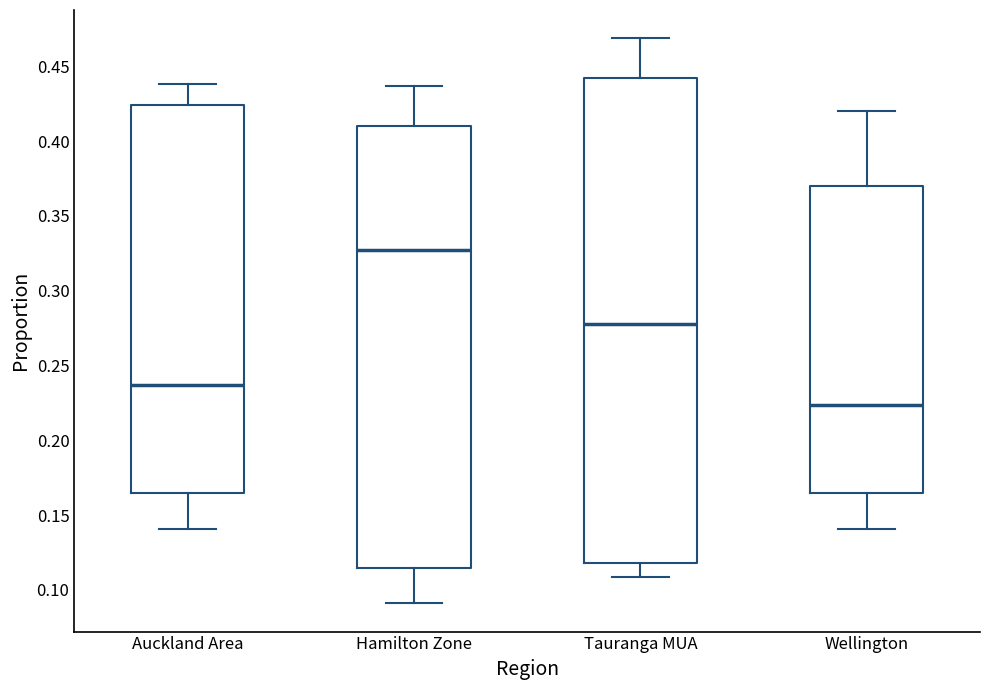

Reading left to right, read every box against the y-axis: the position of its median line, the range the box covers, and the ends of its whiskers. The values are not printed on the chart, so give them approximately, as read against the axis.

Auckland Area: median 0.235, box 0.165 to 0.425, whiskers 0.140 to 0.440
Hamilton Zone: median 0.325, box 0.115 to 0.410, whiskers 0.090 to 0.435
Tauranga MUA: median 0.280, box 0.120 to 0.440, whiskers 0.110 to 0.470
Wellington: median 0.225, box 0.165 to 0.370, whiskers 0.140 to 0.420